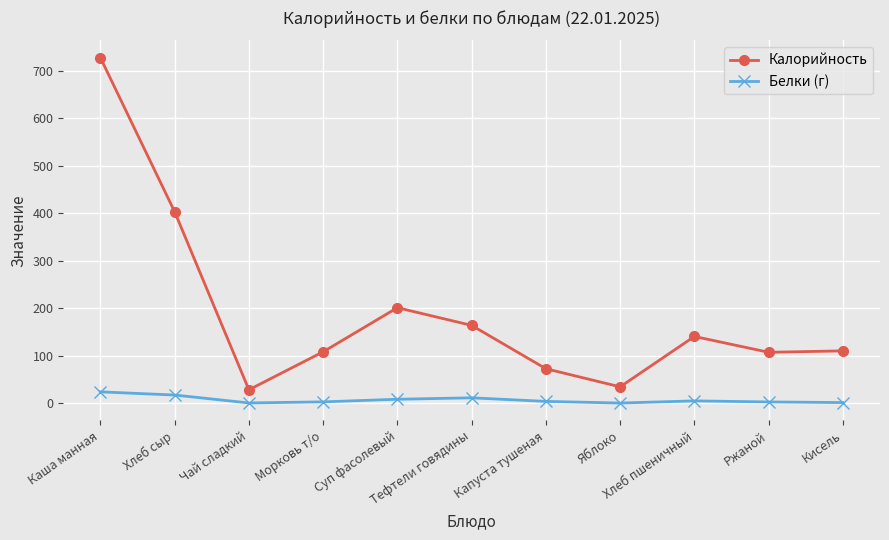

In Калорийность, how many points are higher than both neighbors (excluding endpoints)?

2